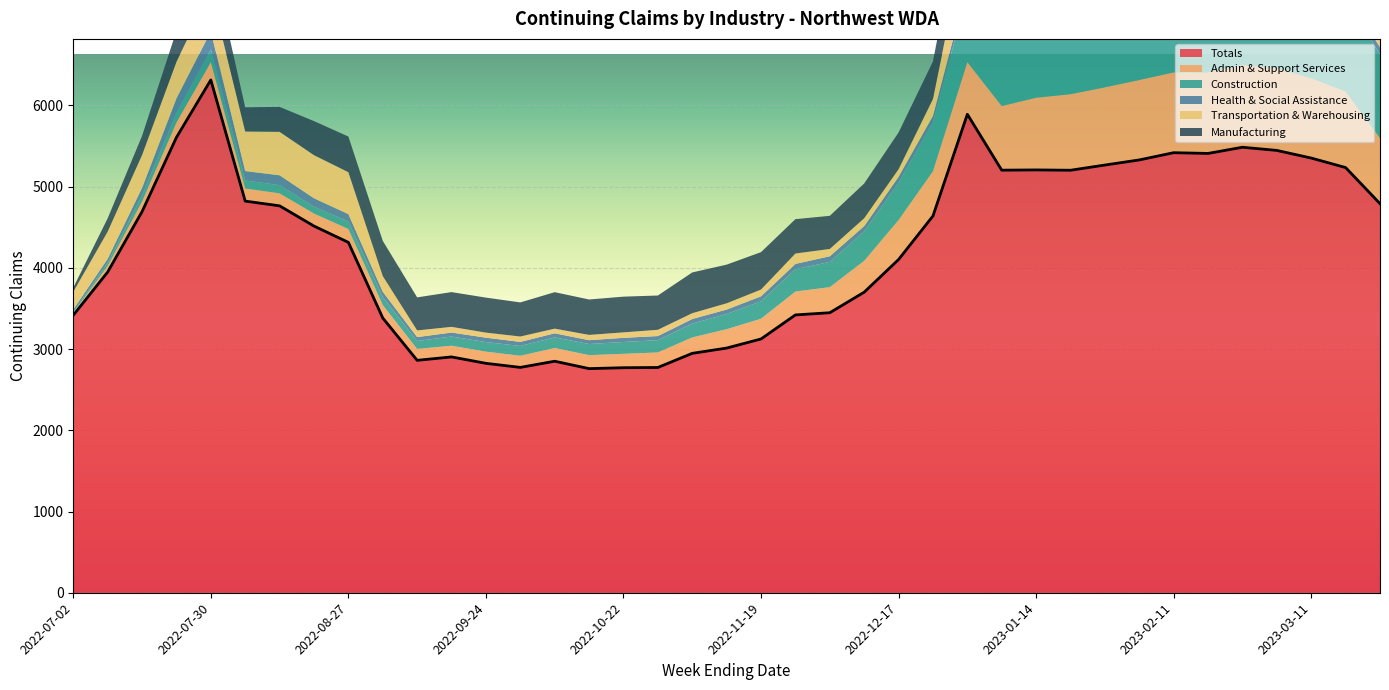

What is the lowest value of the Totals series?

2759